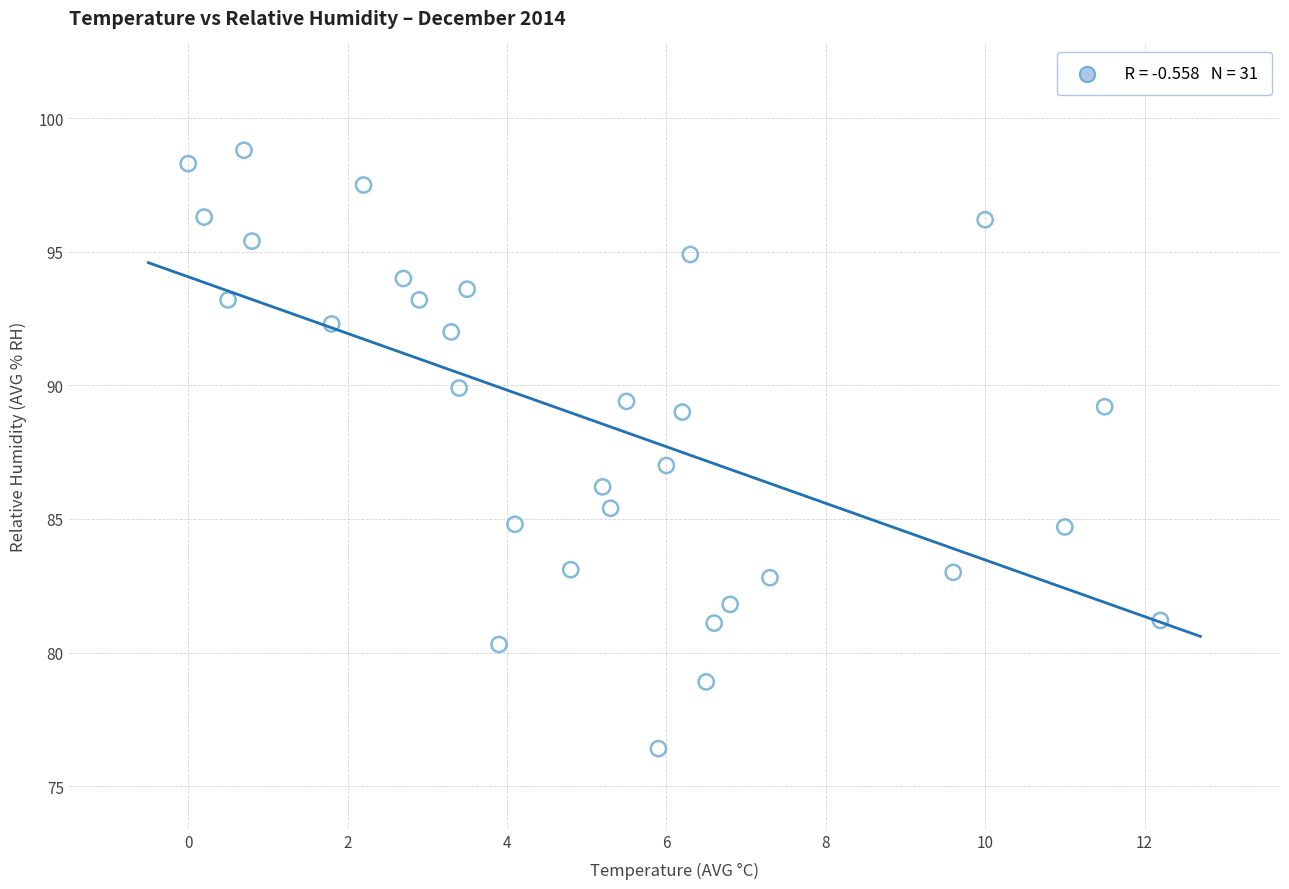

What is the range of X values (max minus min)?

12.2